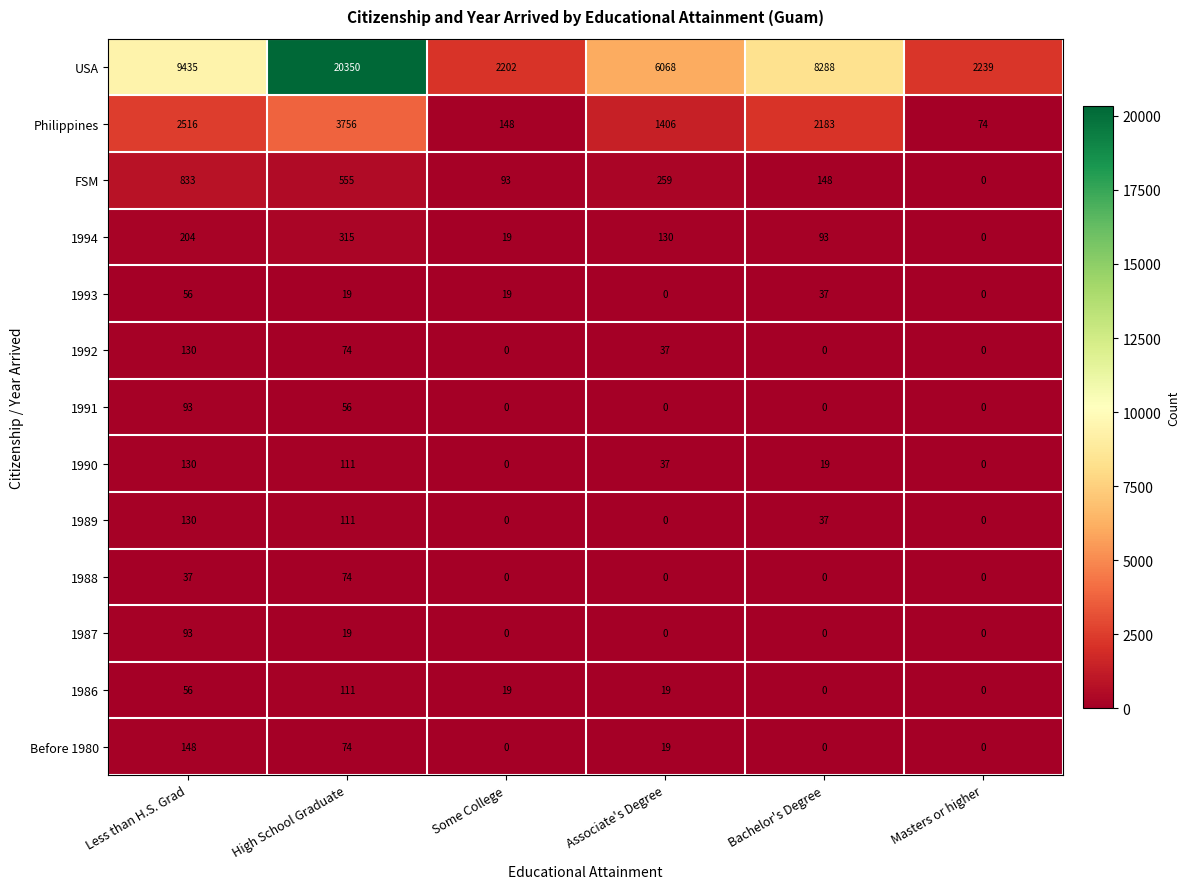

List the labels in order of FSM value, largest first.

Less than H.S. Grad, High School Graduate, Associate's Degree, Bachelor's Degree, Some College, Masters or higher